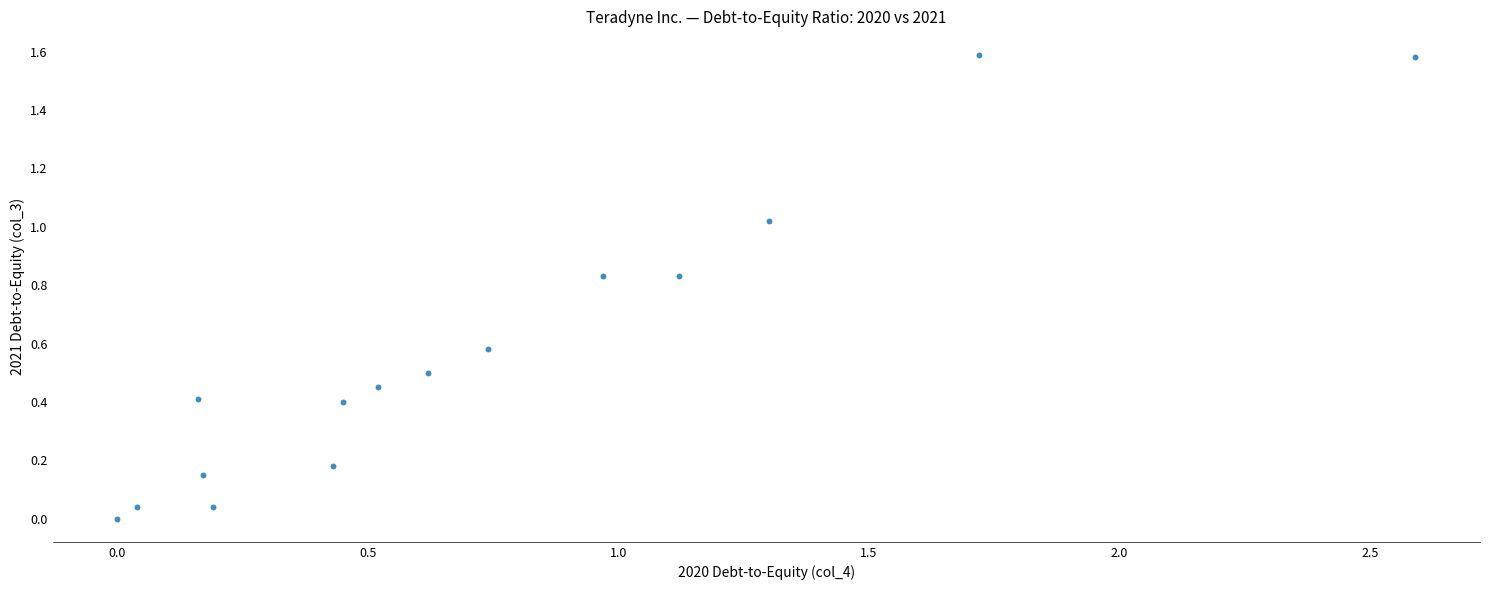

What is the range of X values (max minus min)?

2.6